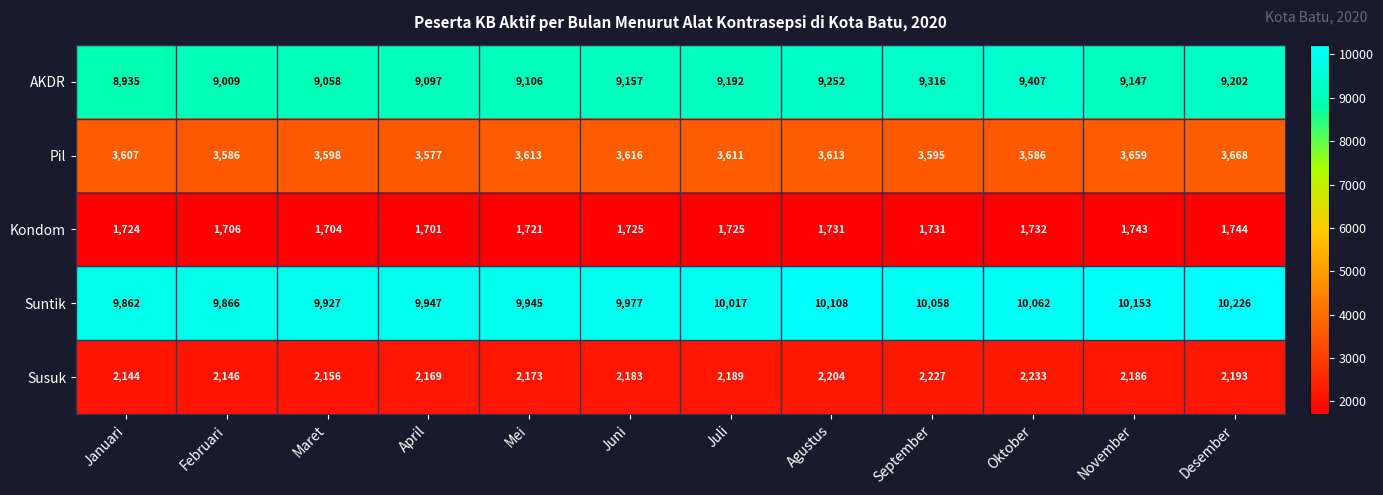

What is the maximum value shown in the chart?

10226